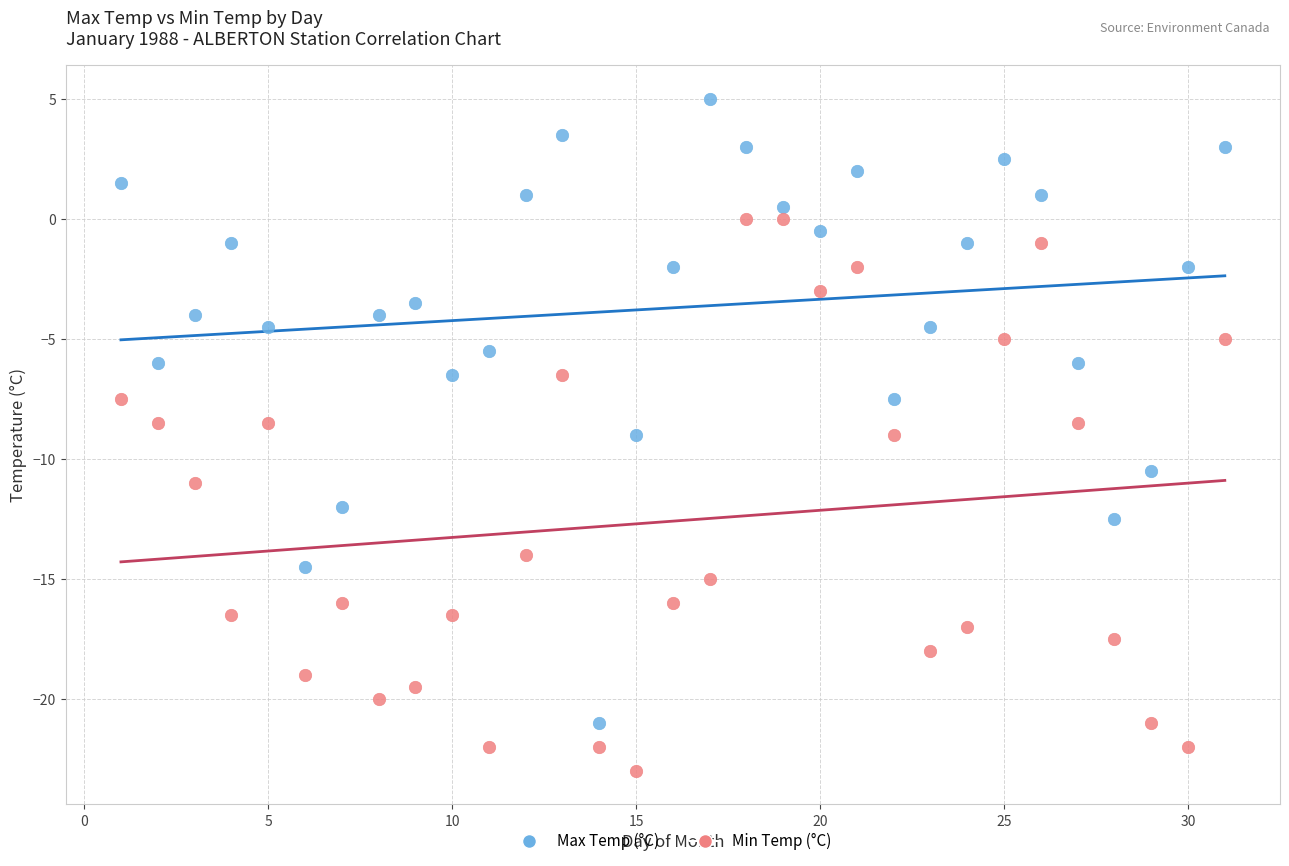

Across all data points, what is the range of X values (max minus min)?

30.0